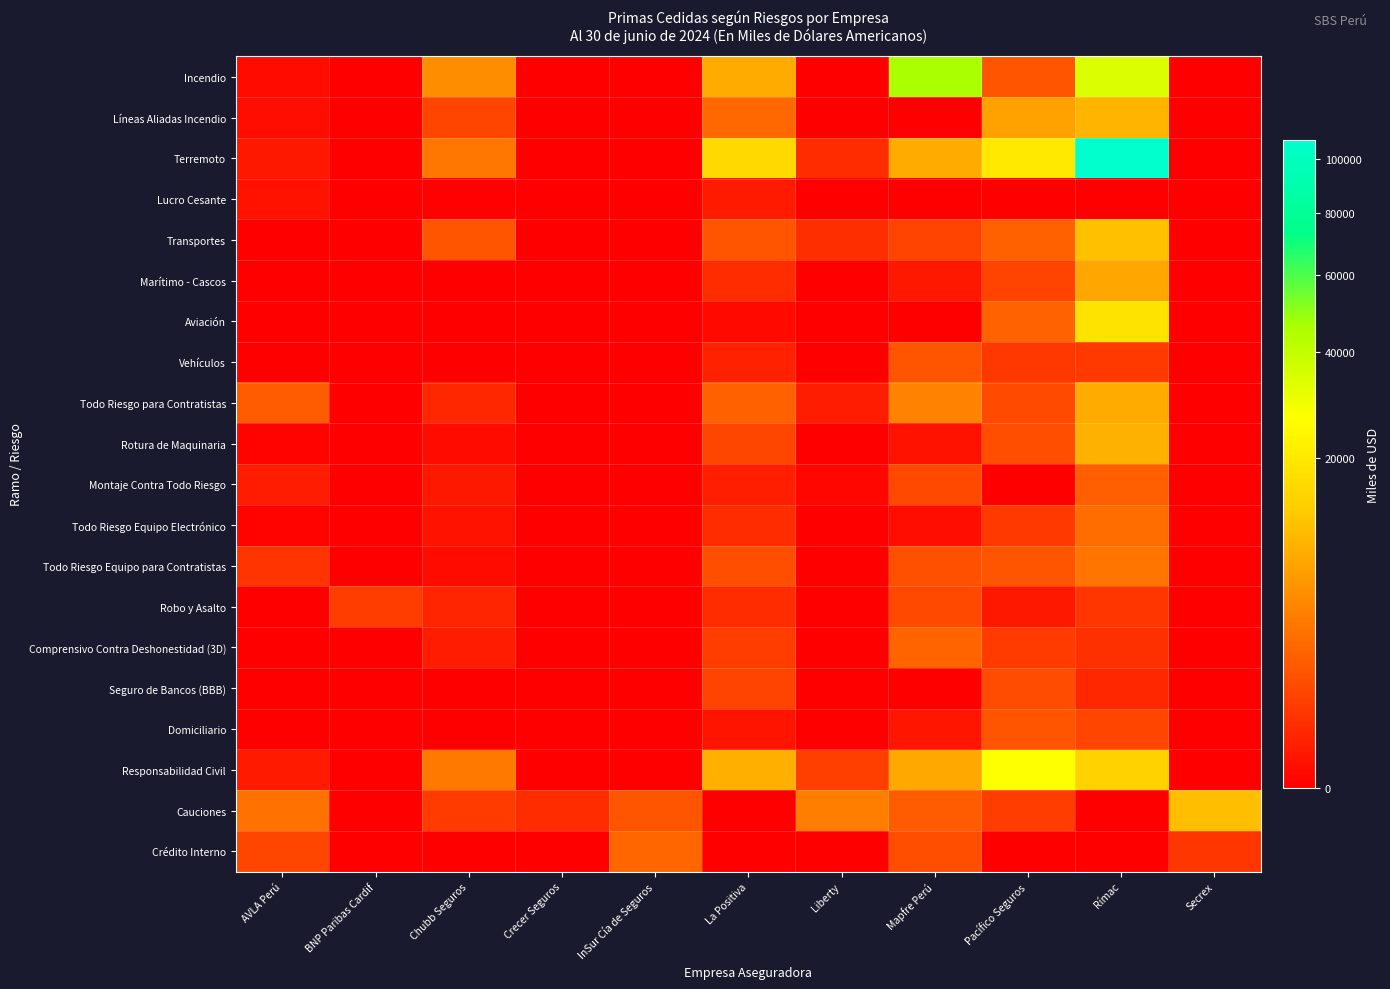

At which category does the chart reach its minimum across all series?

BNP Paribas Cardif